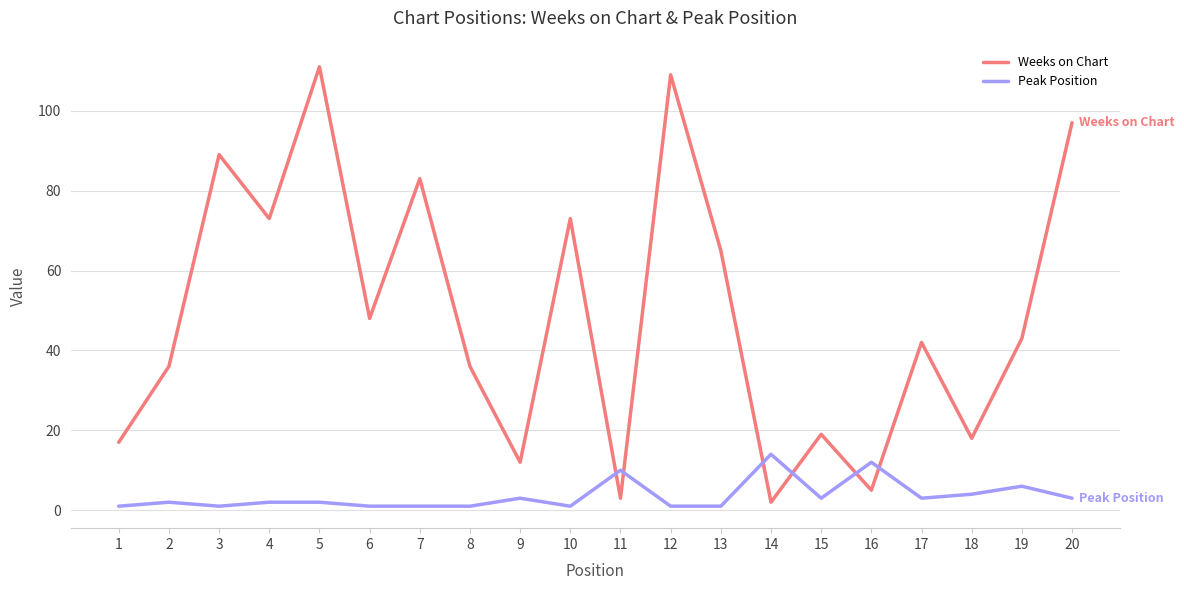

Is the value of Weeks on Chart at 8 greater than the value of Peak Position at 2?

Yes